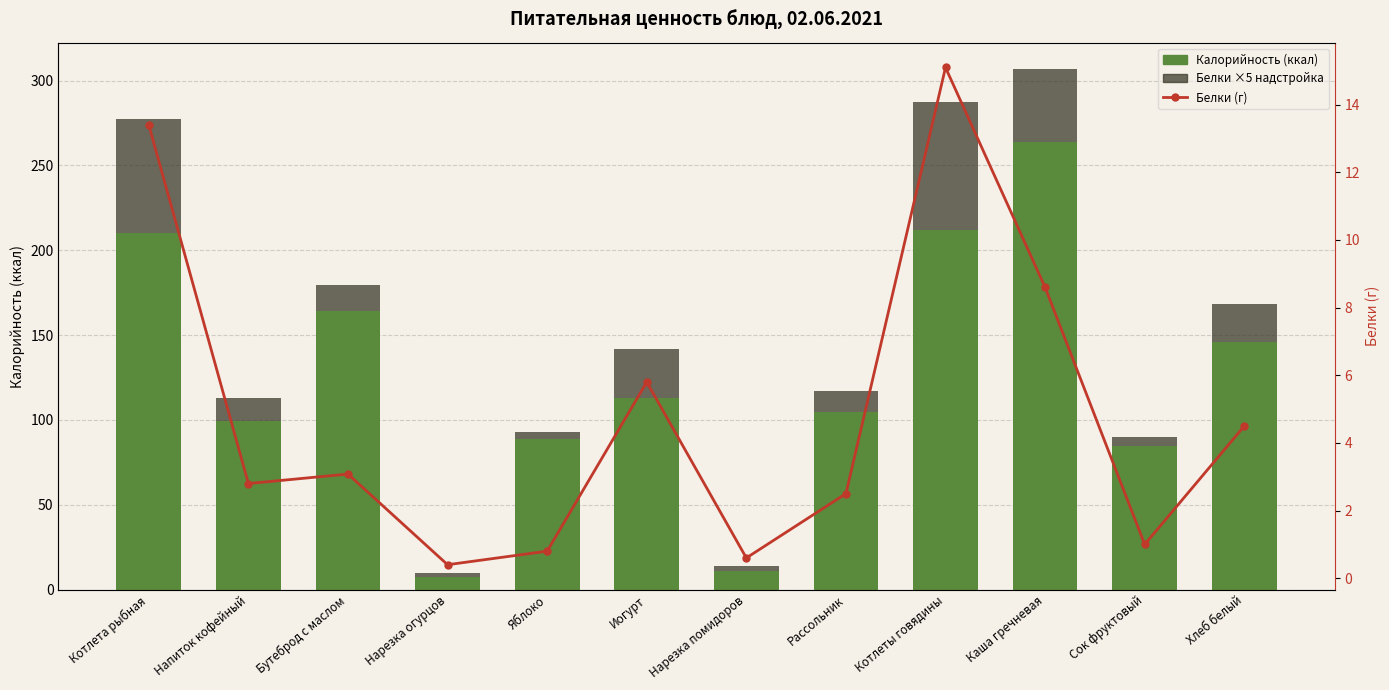

Which series has the largest range (max minus min)?

Калорийность